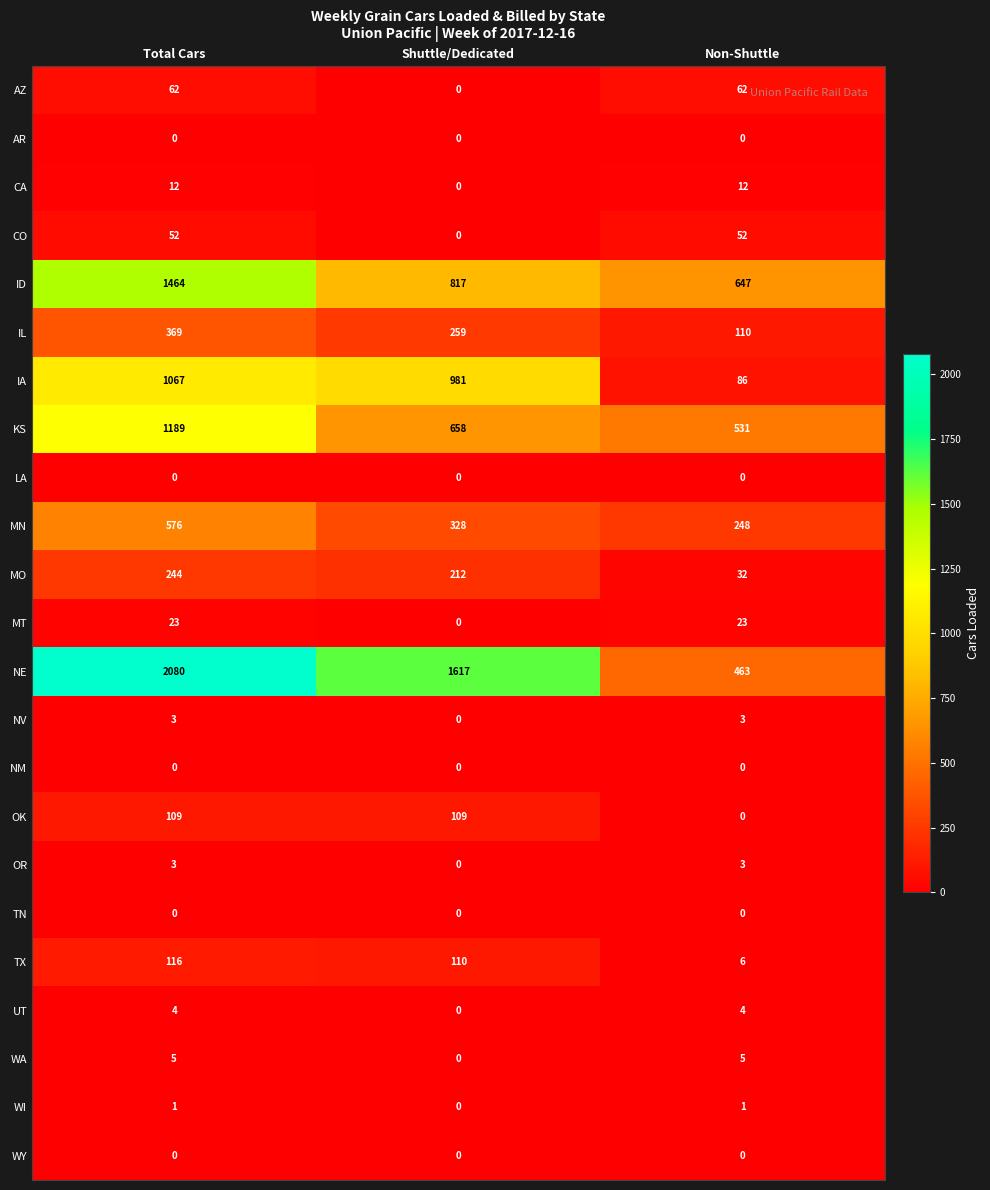

What is the difference between the highest and lowest values at Shuttle/Dedicated?

1617